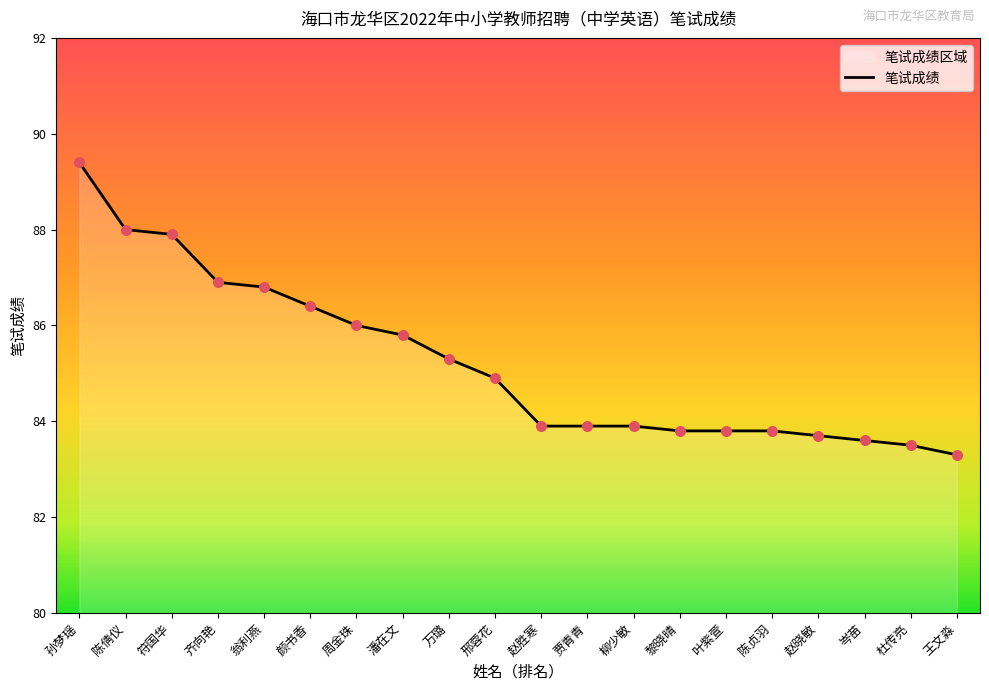

What is the change in value from 万璐 to 邢蓉花?

-0.4